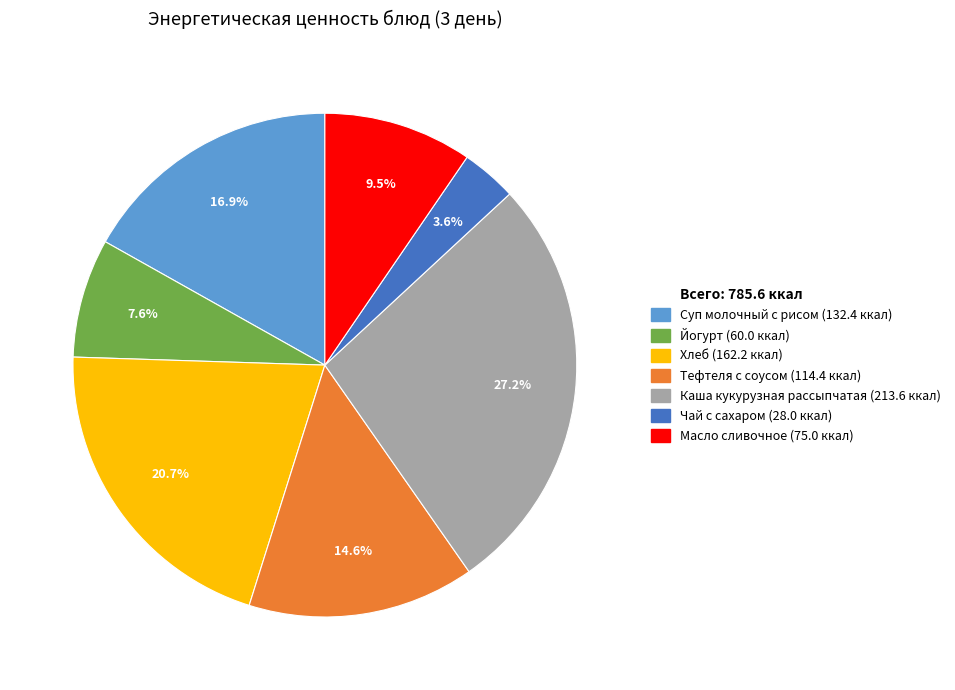

Is there a majority slice in this chart?

No